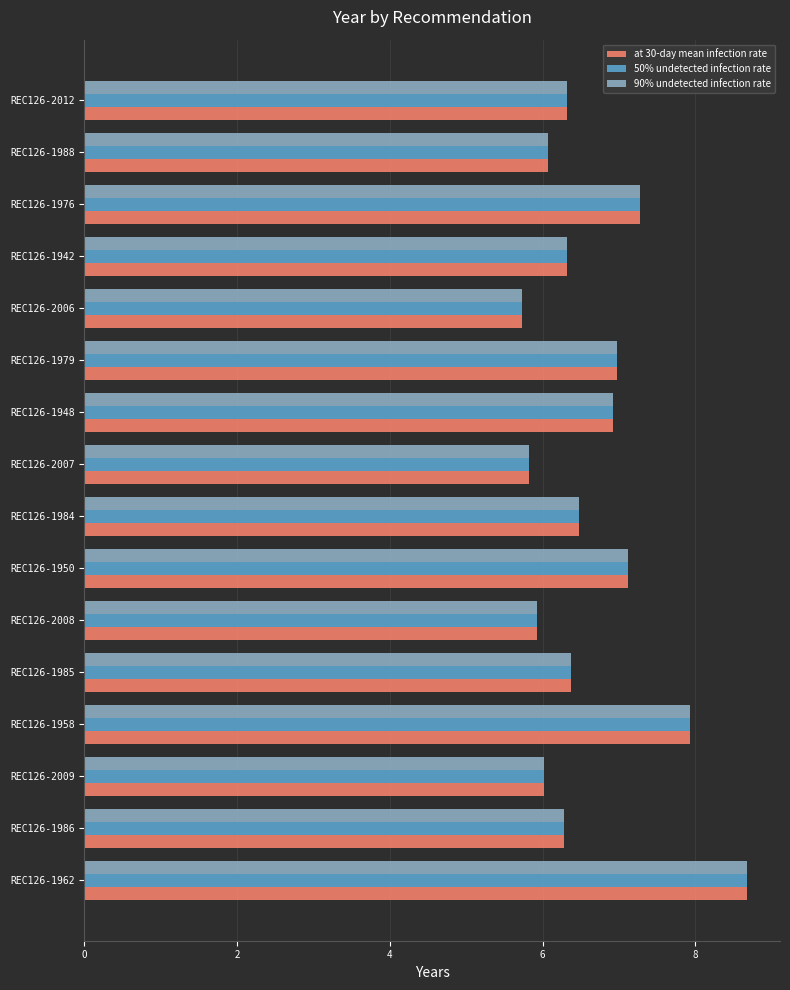

The value of at 30-day mean infection rate at REC126-2012 is 6.3. True or false?

True